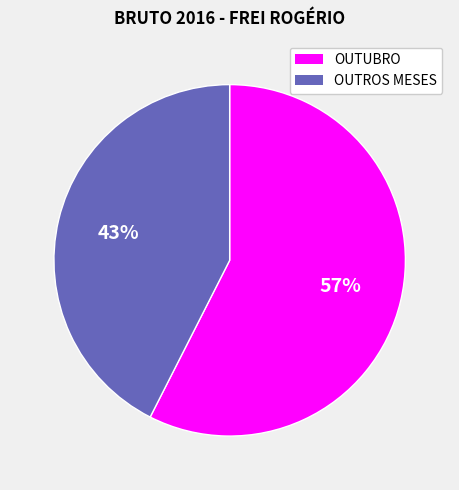

Does any single category account for the majority?

Yes